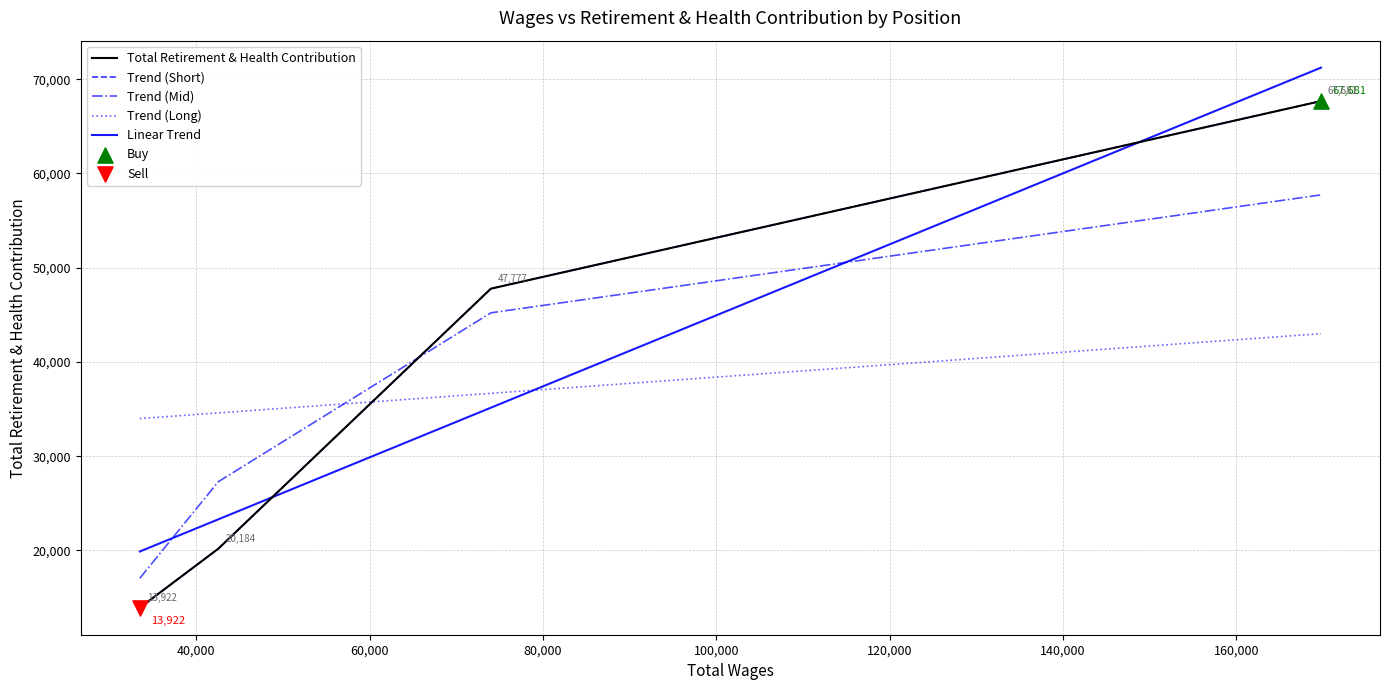

Which series contains the highest Y value?

Linear Trend